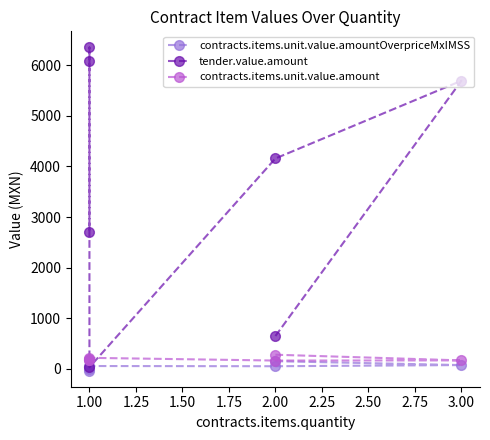

True or false: contracts.items.unit.value.amountOverpriceMxIMSS has more than 0 interior local peaks.

True